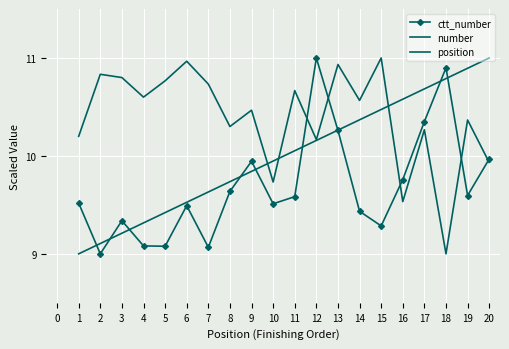

What are all the series names shown in the legend?

ctt_number, number, position